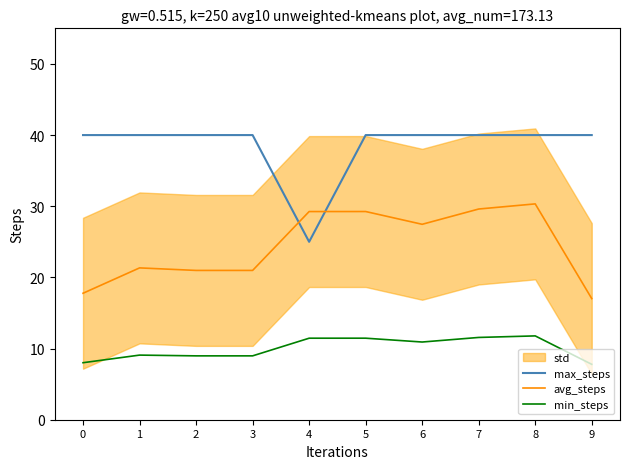

How many data points in max_steps are less than 40?

1